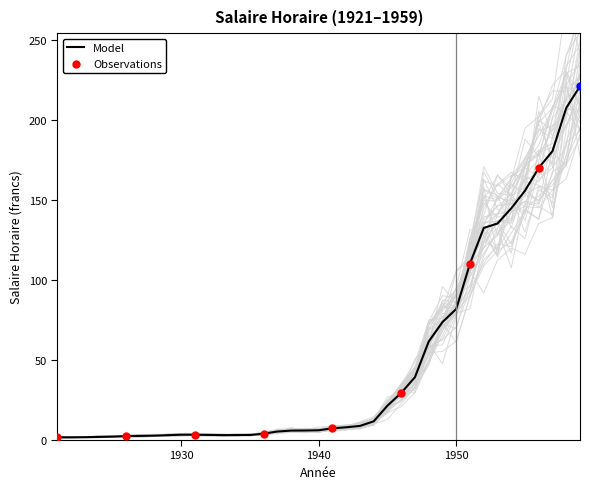

Approximately how many times larger is the value at 1953 compared to 1926?

54.8